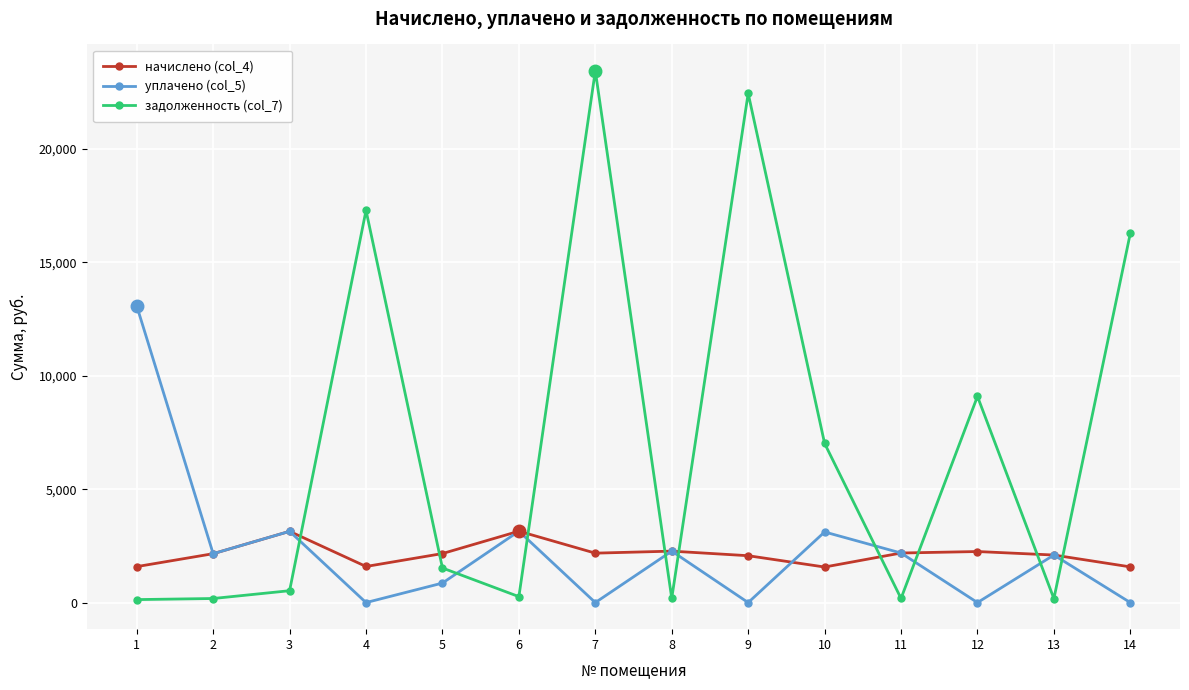

What is the difference between the second highest and second lowest values in the уплачено (col_5) series?

3148.2